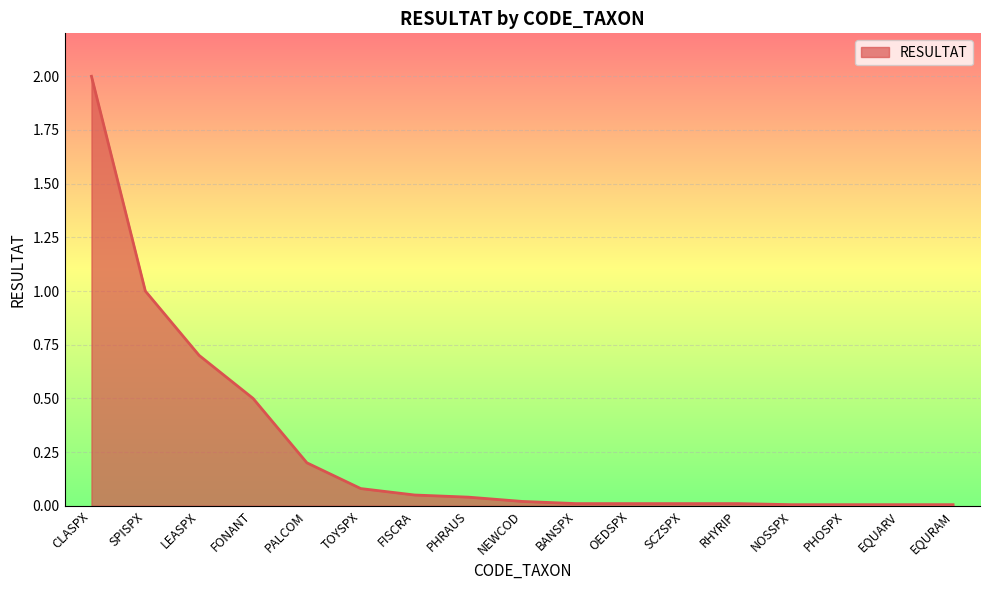

What position from the left is SPISPX?

2